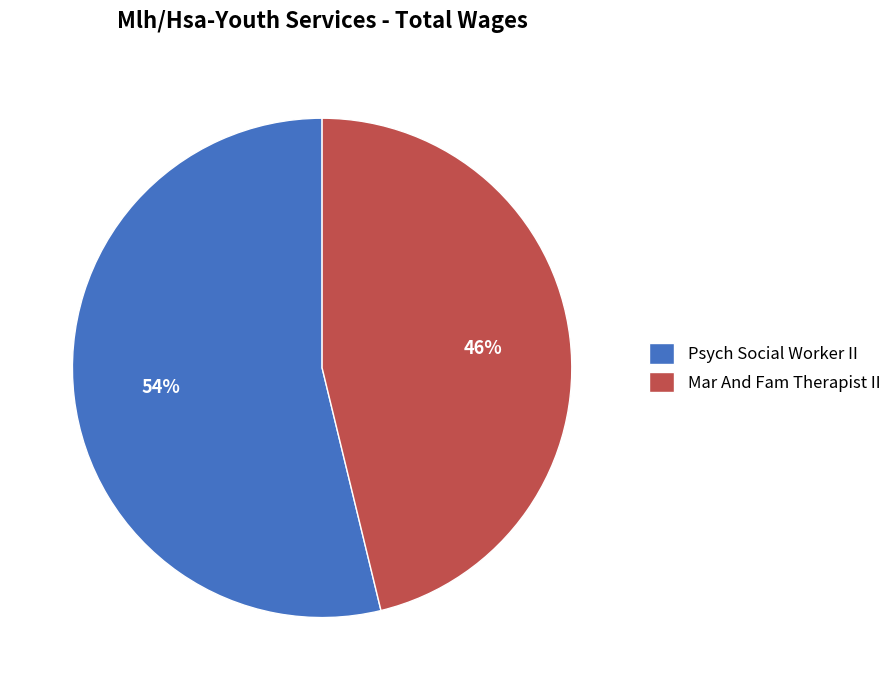

How many slices are in this pie chart?

2